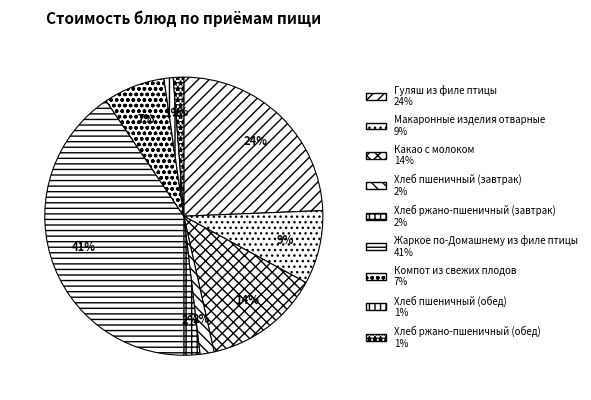

How much of the chart is everything except Какао с молоком?

86.4%